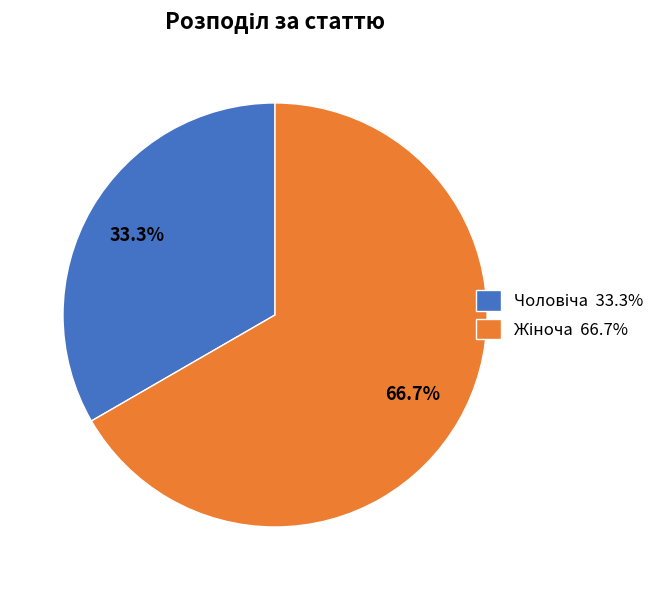

Is there any slice that represents more than half of the pie?

Yes